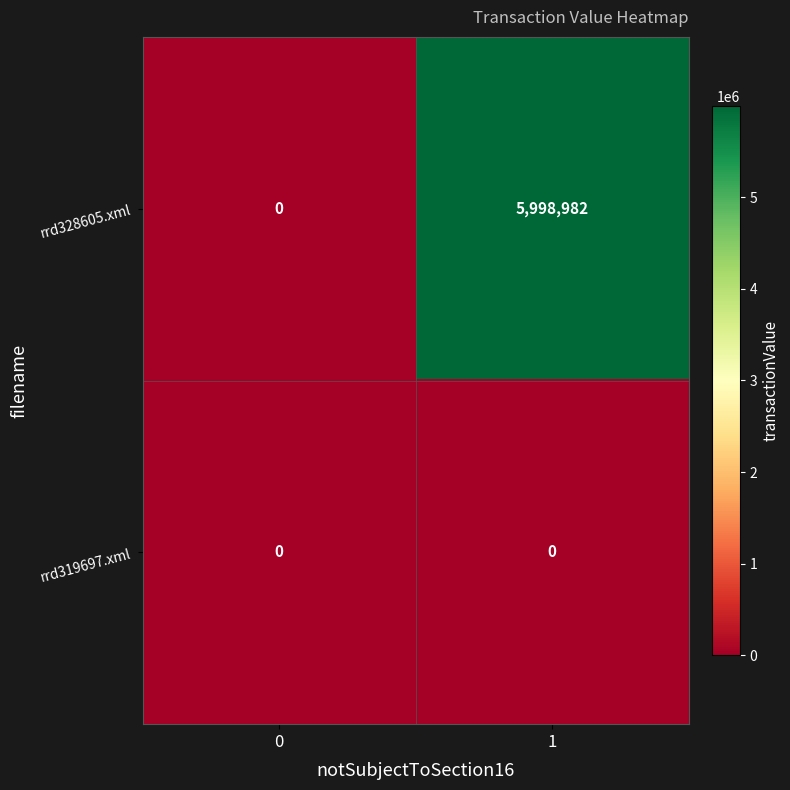

Rank the series by their average value, from lowest to highest.

rrd319697.xml, rrd328605.xml